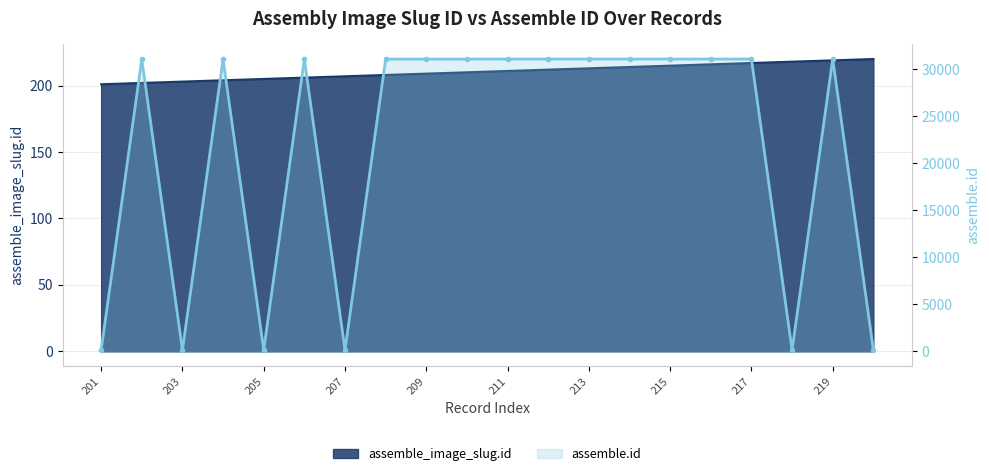

Count the number of categories in the chart.

20